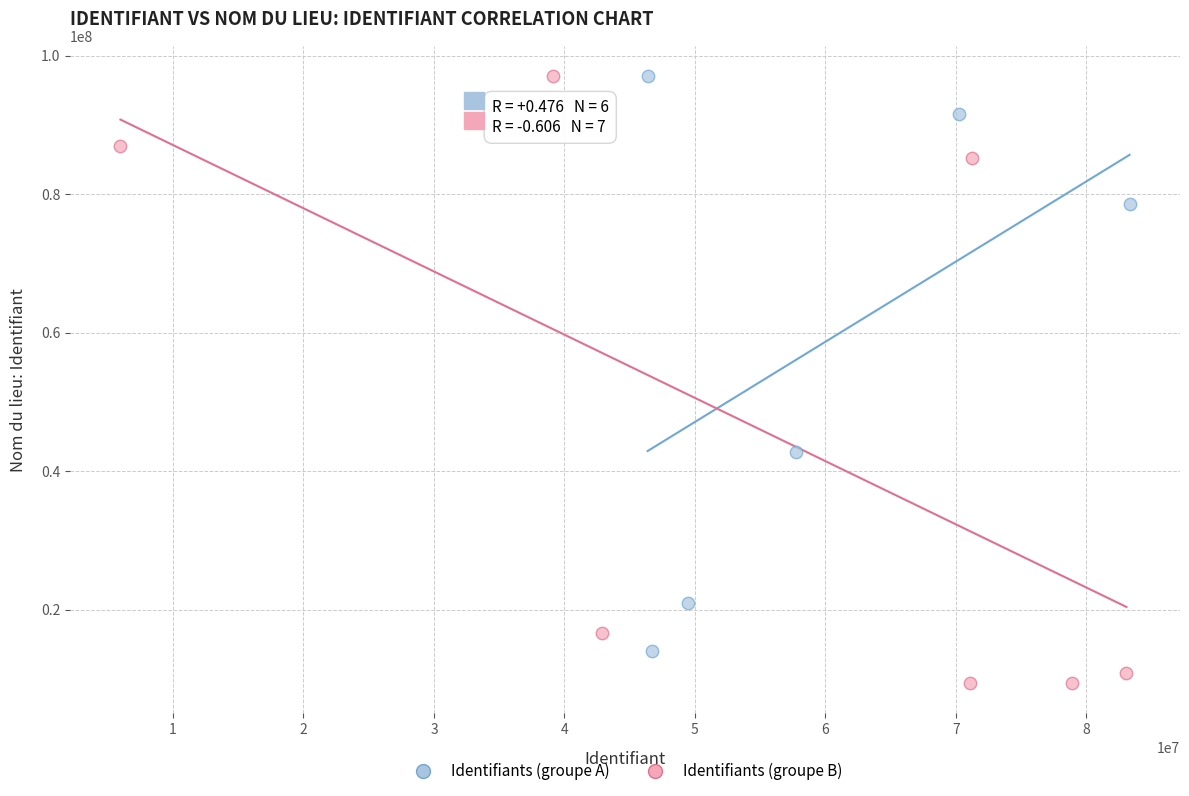

Which series reaches the minimum Y coordinate?

Identifiants (groupe B)